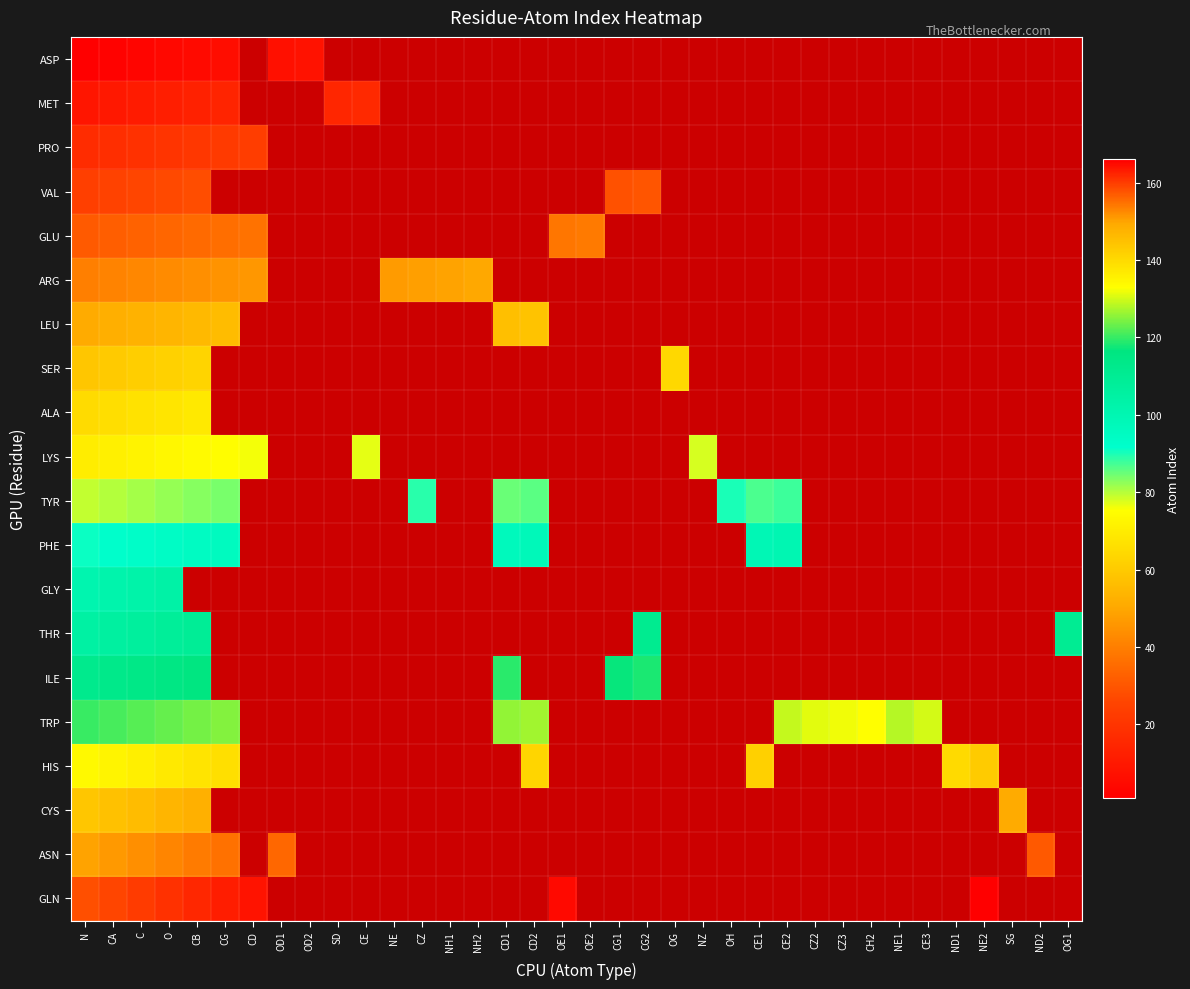

How many values in GLY are above zero?

4